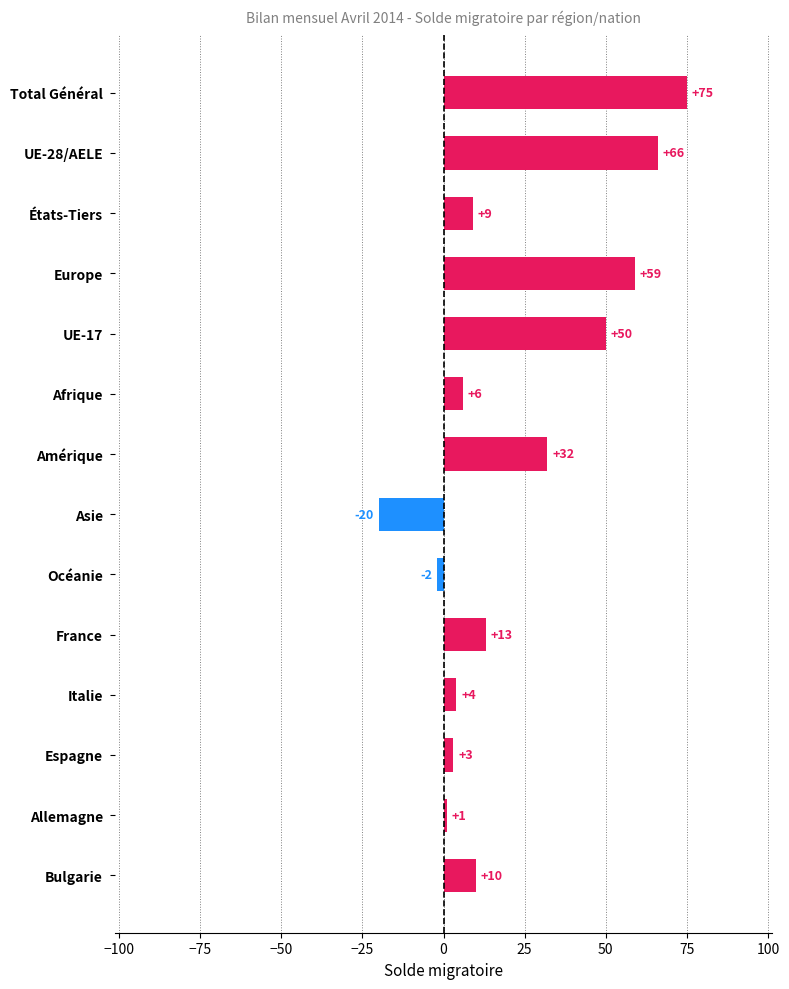

Reading top to bottom, extract all data points from this chart.

Total Général=75	UE-28/AELE=66	États-Tiers=9	Europe=59	UE-17=50	Afrique=6	Amérique=32	Asie=-20	Océanie=-2	France=13	Italie=4	Espagne=3	Allemagne=1	Bulgarie=10